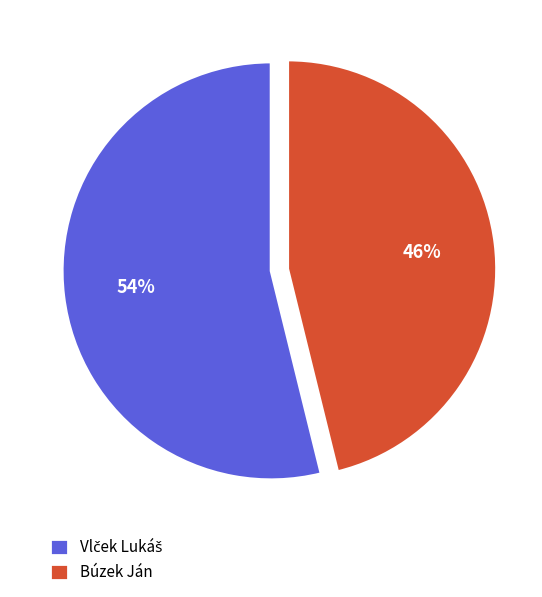

What percentage is the Búzek Ján slice, to the nearest percent?

46%